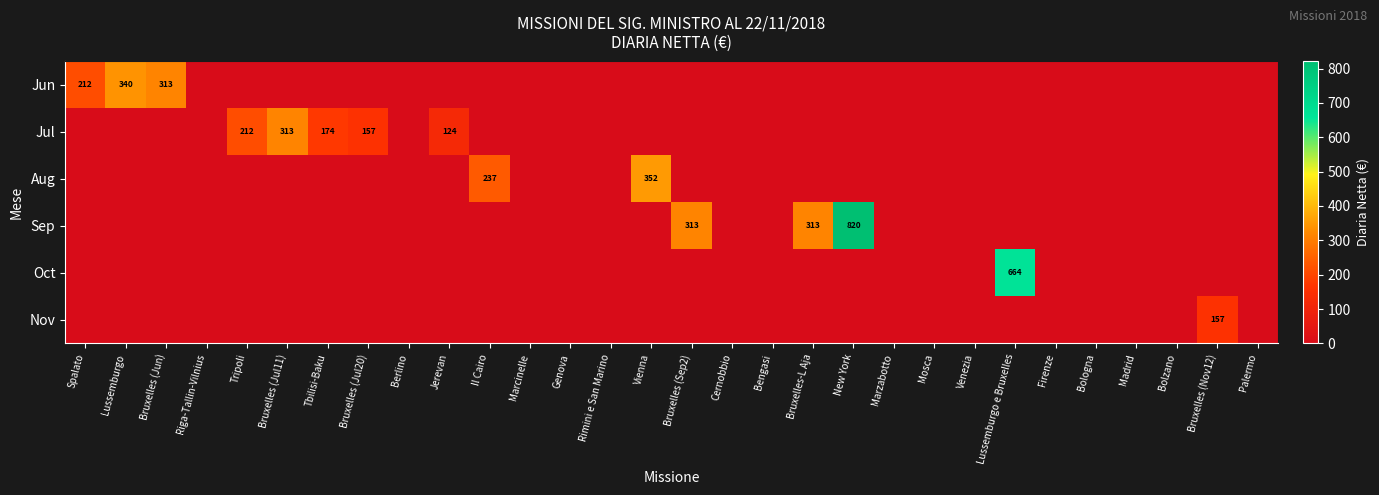

The Aug series shows 352 at Vienna. True or false?

True